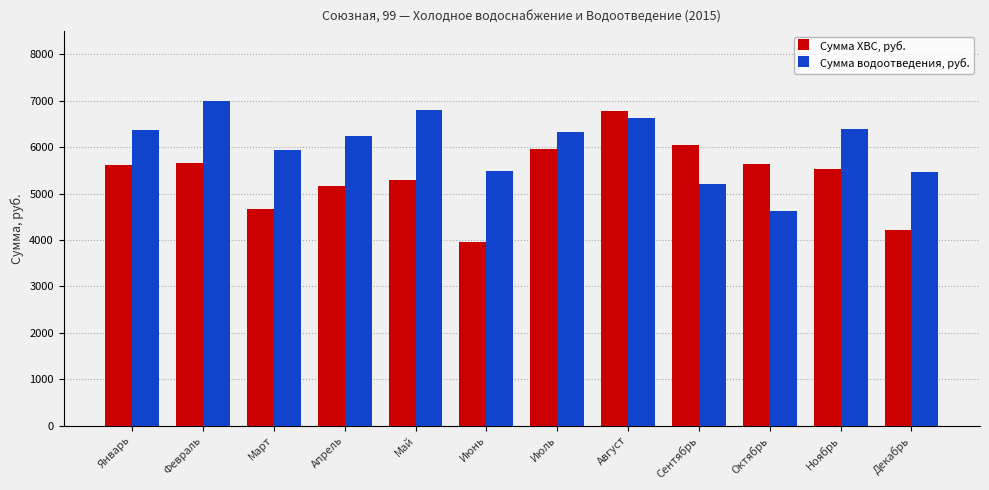

Does the chart contain any negative values?

No